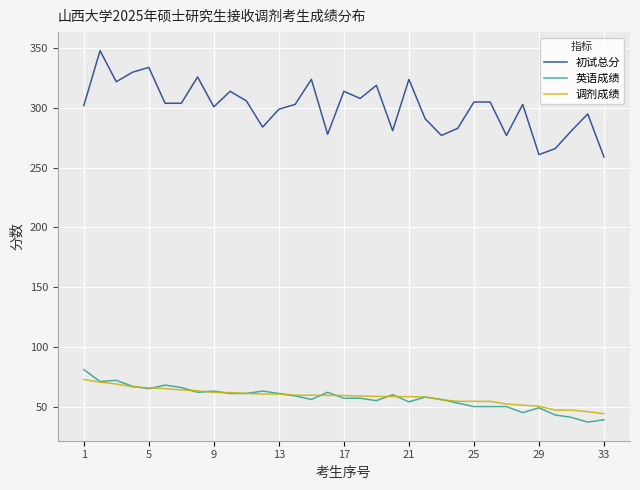

What are all the series names shown in the legend?

初试总分, 英语成绩, 调剂成绩